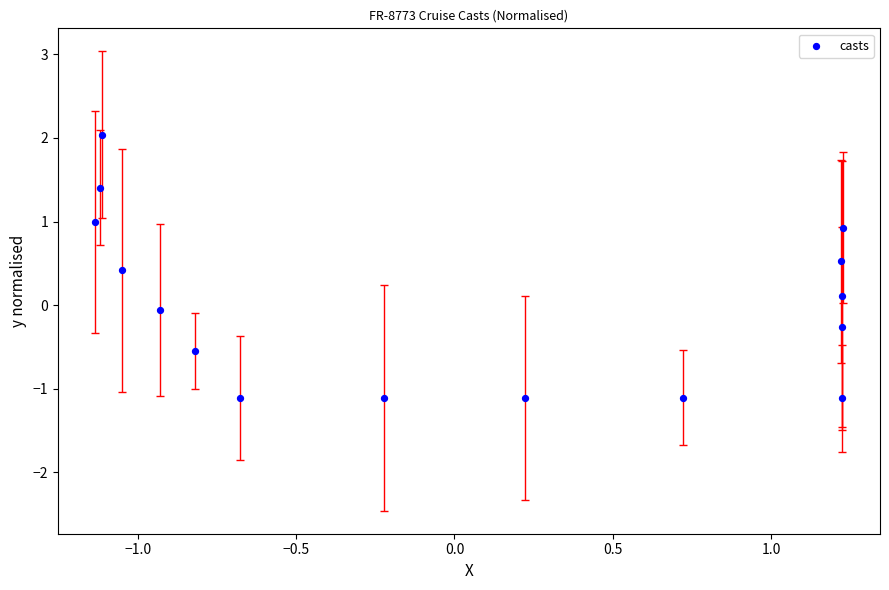

What is the range of X values (max minus min)?

2.4